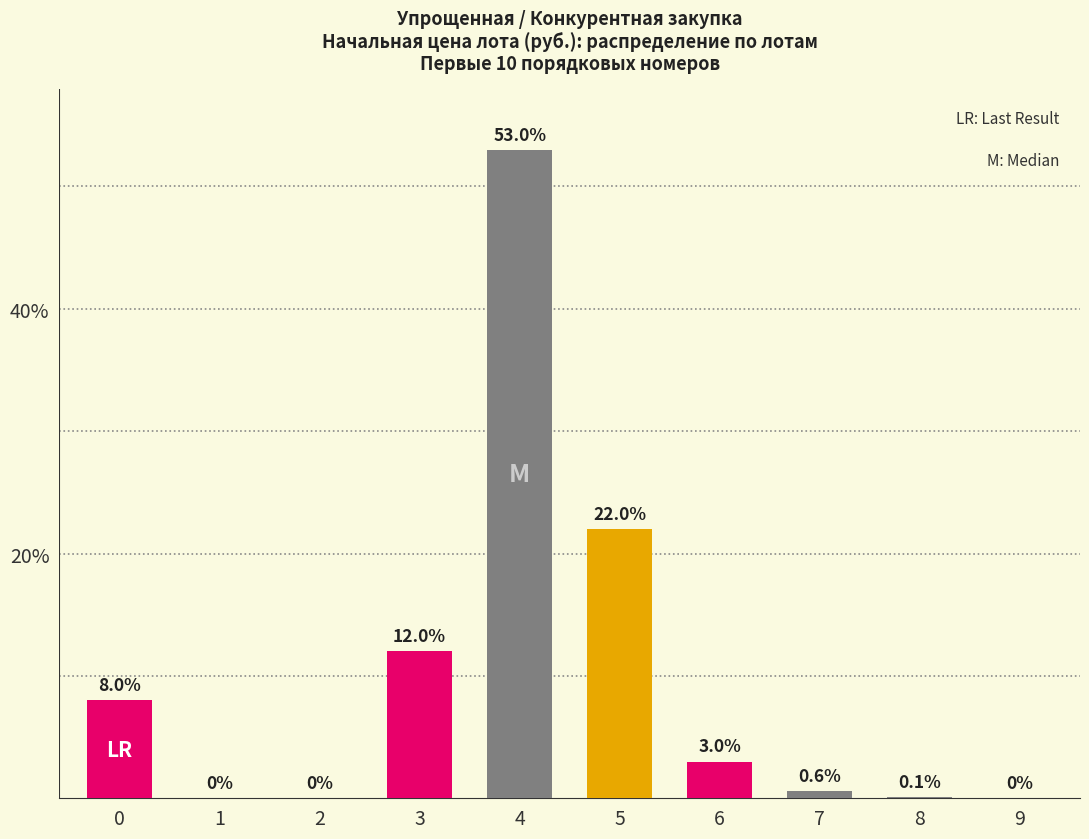

Reading left to right, what are all the values shown in this chart?

0=8.0	1=0.0	2=0.0	3=12.0	4=53.0	5=22.0	6=3.0	7=0.6	8=0.1	9=0.0